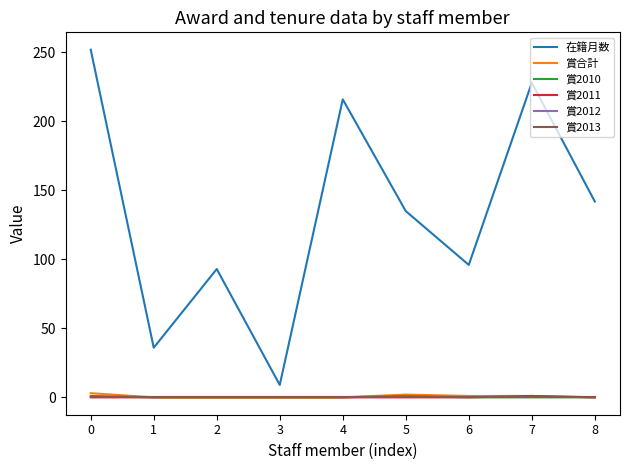

Is the value of 在籍月数 at 6 greater than the value of 賞合計 at 0?

Yes